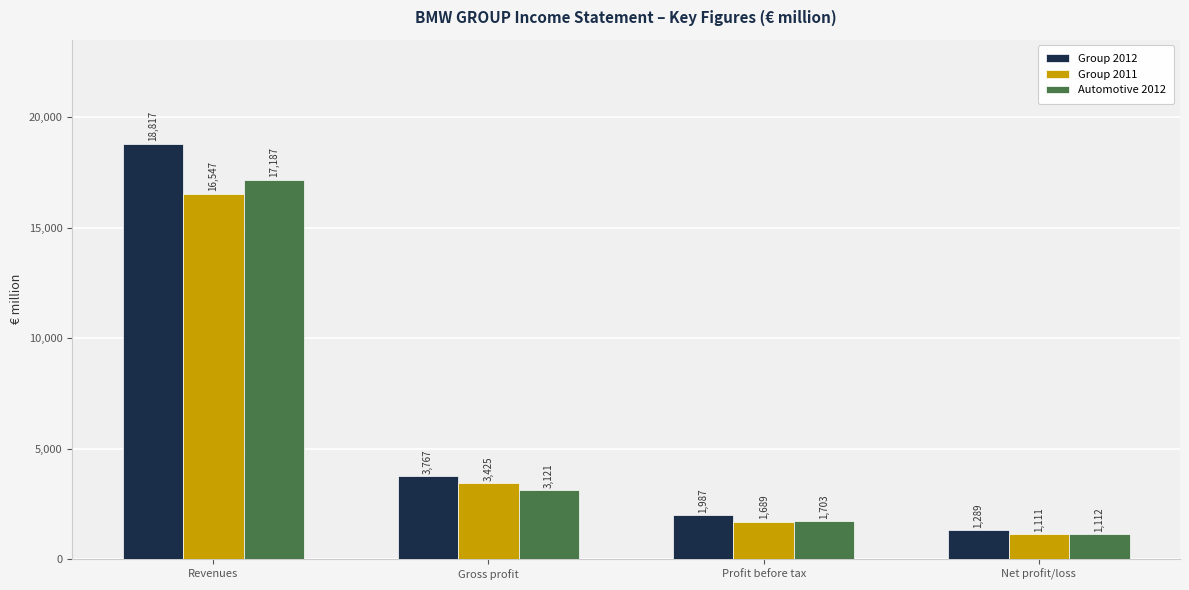

The value of Group 2012 at Gross profit is 3767. True or false?

True